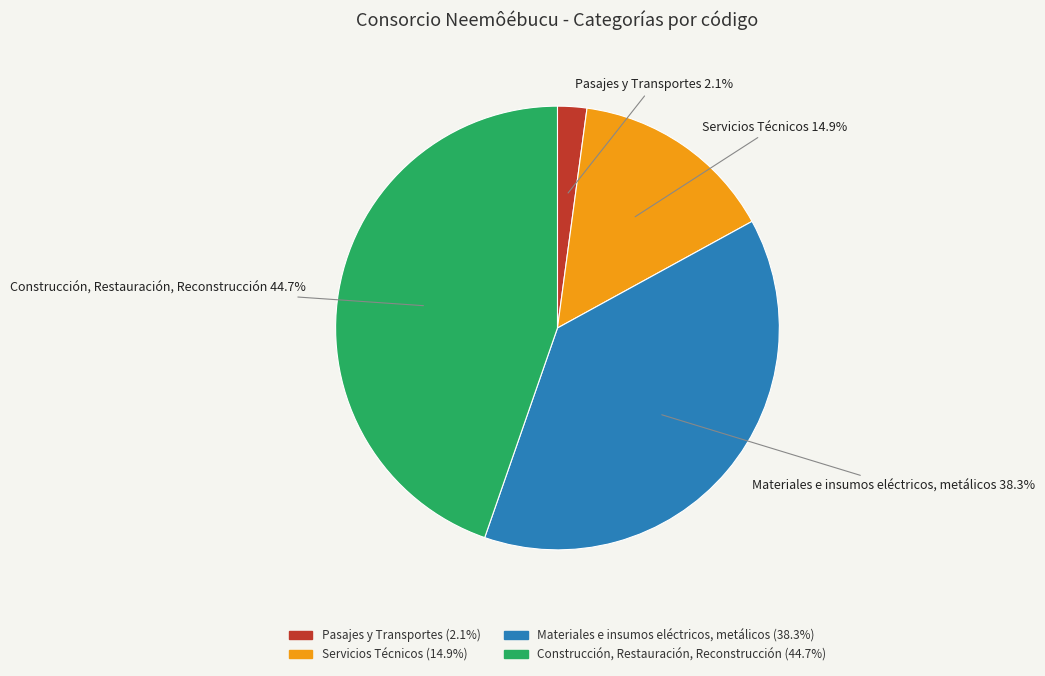

Does Pasajes y Transportes account for over 50% of the chart?

No